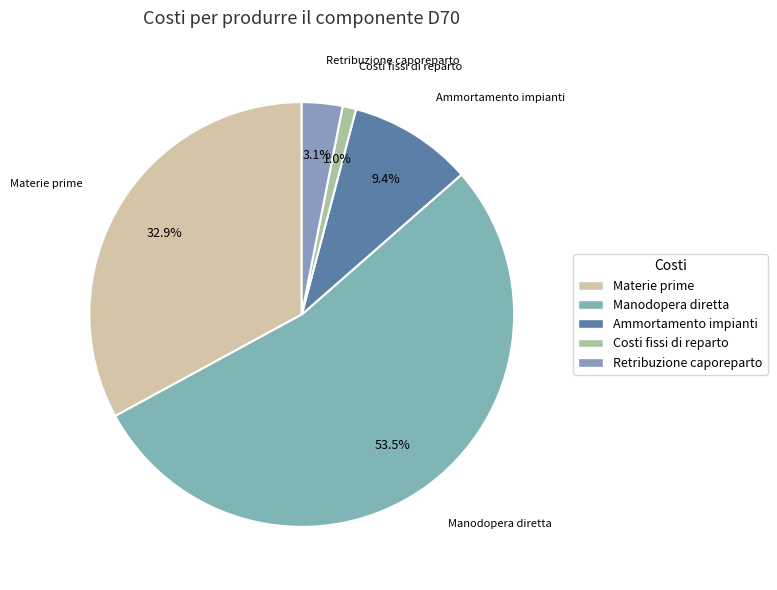

Rank the categories by value from lowest to highest.

Costi fissi di reparto, Retribuzione caporeparto, Ammortamento impianti, Materie prime, Manodopera diretta